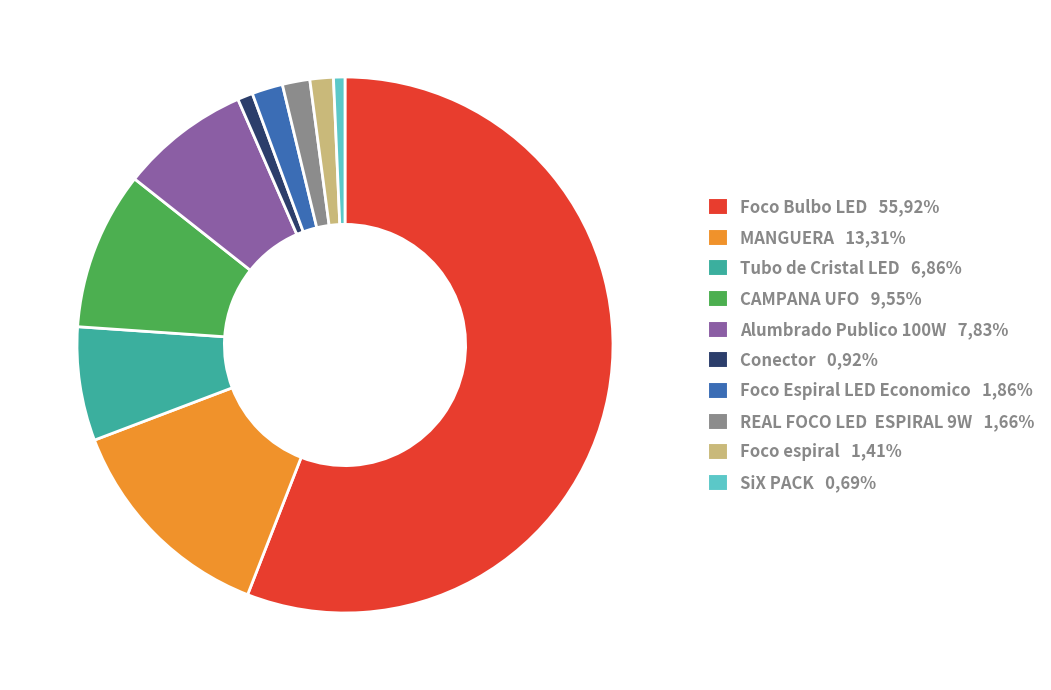

Is the sum of SiX PACK 0,69% and CAMPANA UFO 9,55% greater than half?

No